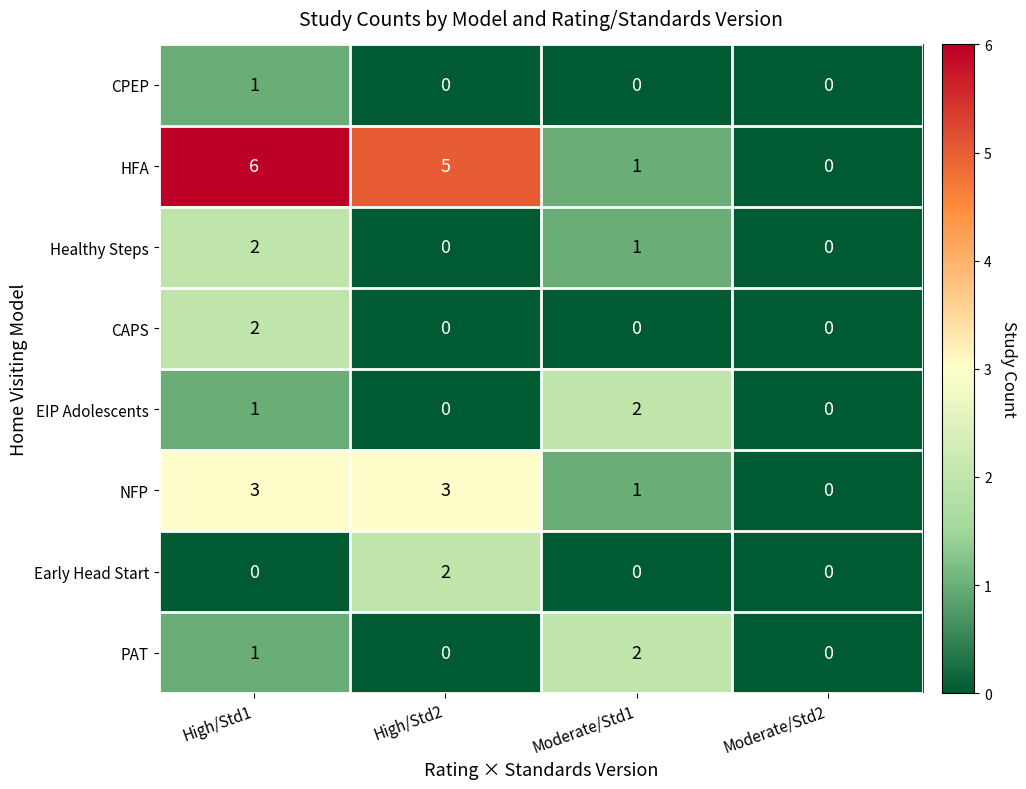

Which series has the widest spread of values?

HFA